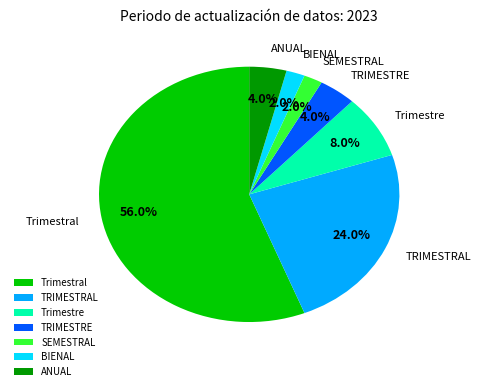

The Trimestre slice represents 8% of the pie. True or false?

True